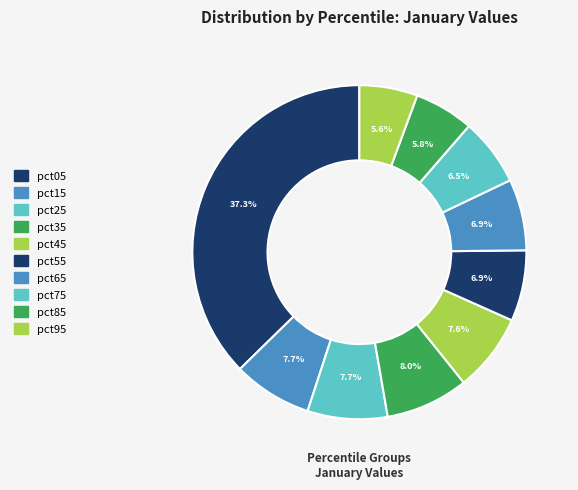

To the nearest percent, what percentage of the pie is pct15?

8%